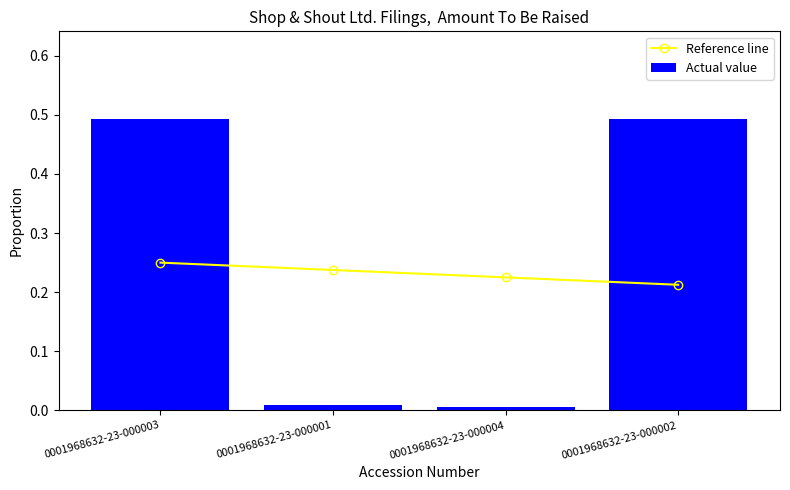

What is the total value across all series at 0001968632-23-000001?

0.2